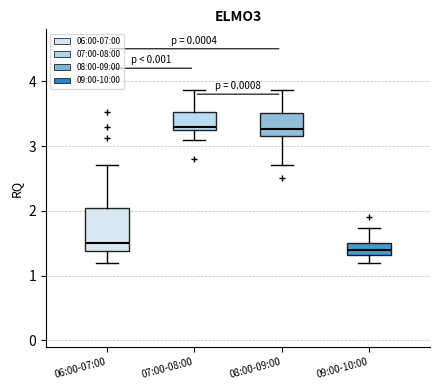

Reading left to right, transcribe this box plot: for each box, give where its median line is, the range the box spans, and where its two whiskers end, as read against the y-axis. The values are not printed on the chart, so give them approximately, as read against the axis.

06:00-07:00: median 1.5, box 1.4 to 2.1, whiskers 1.2 to 2.7
07:00-08:00: median 3.3 (just above the box's lower edge), box 3.3 to 3.5, whiskers 3.1 to 3.9
08:00-09:00: median 3.3, box 3.2 to 3.5, whiskers 2.7 to 3.9
09:00-10:00: median 1.4, box 1.3 to 1.5, whiskers 1.2 to 1.7